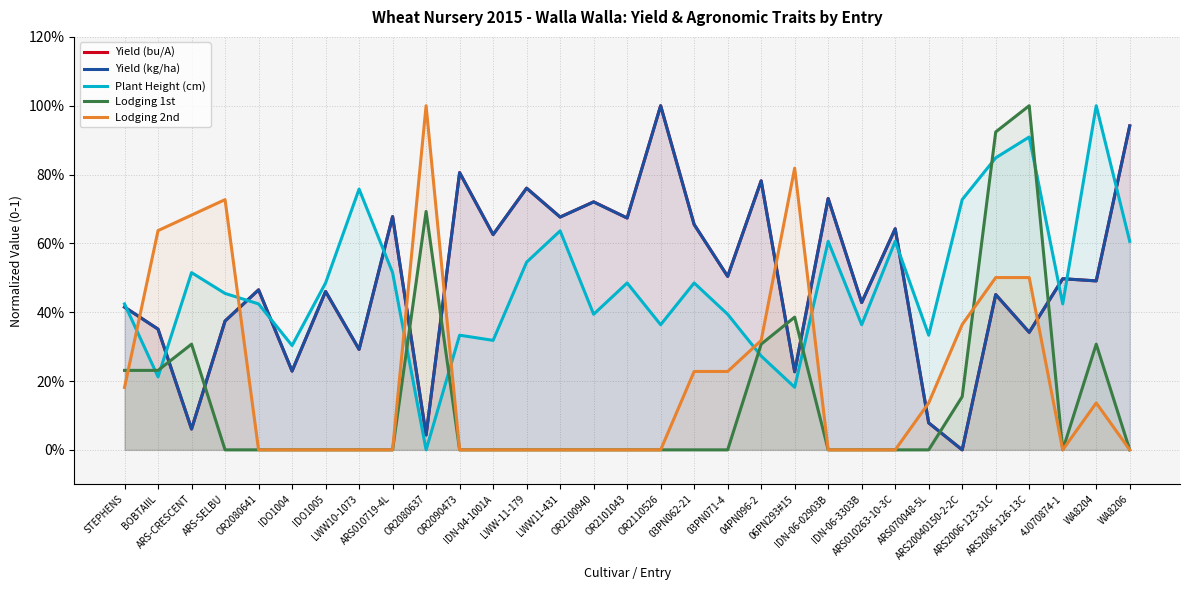

How many distinct data groups are displayed?

5